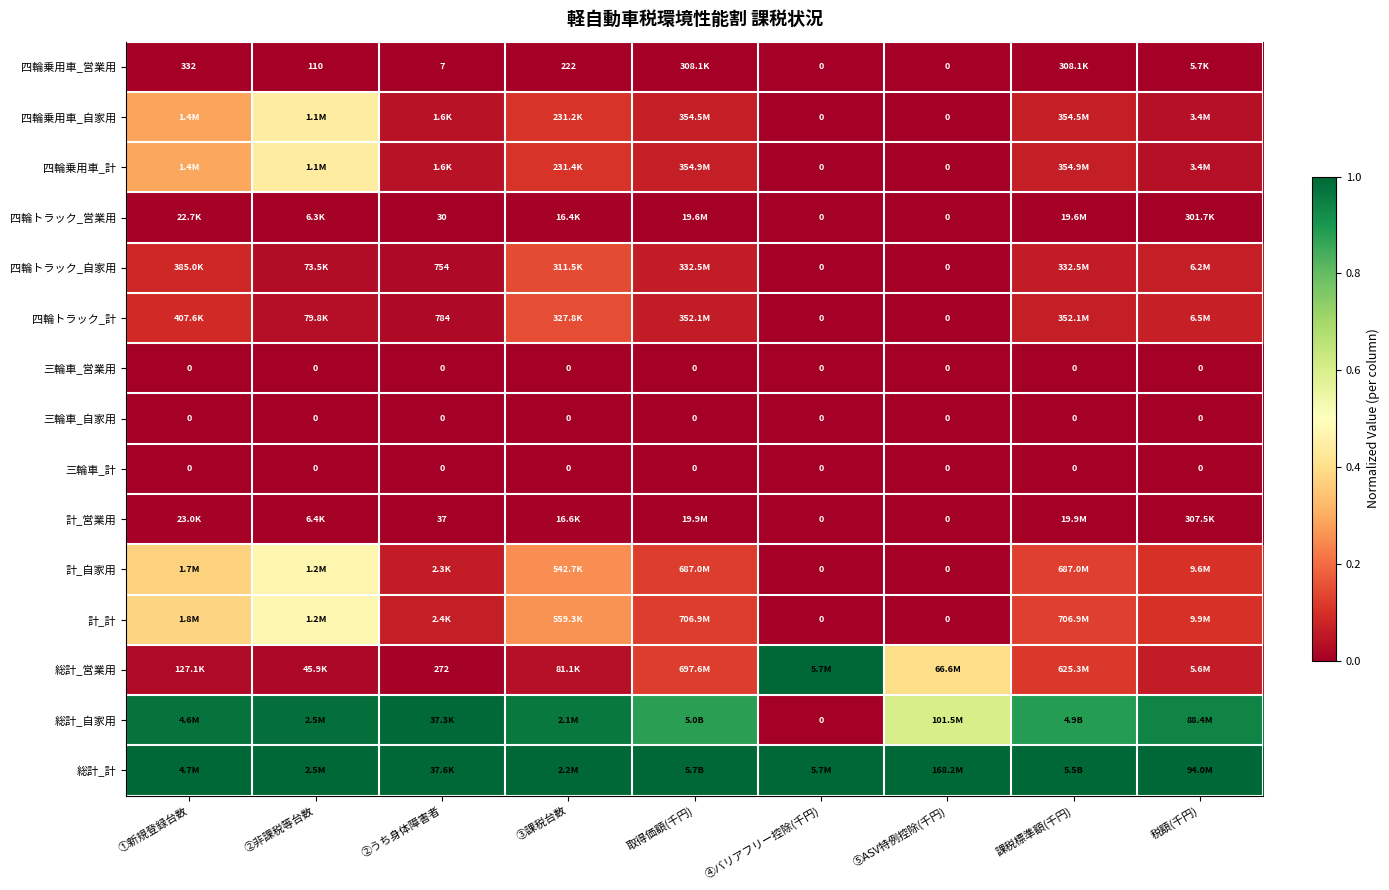

Which series has the largest total across all categories?

総計_計